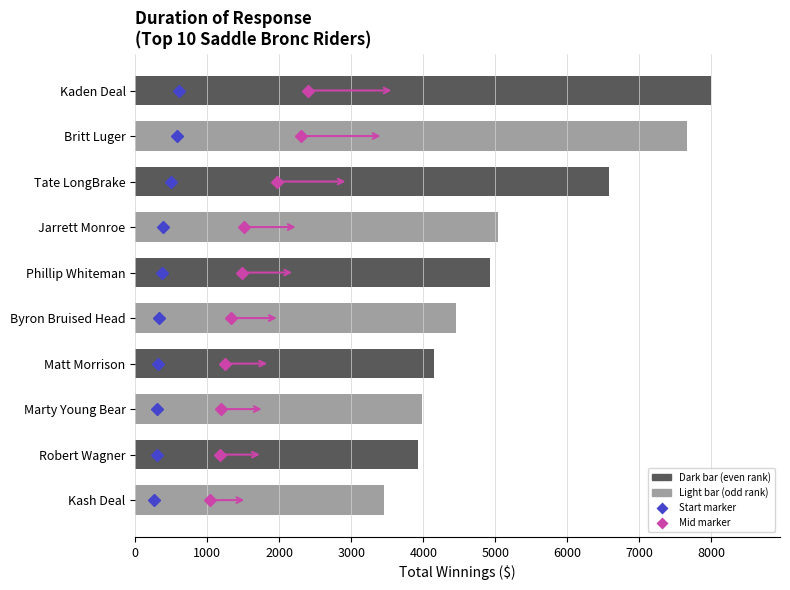

Reading top to bottom, list all the values displayed in this chart.

Kaden Deal=7996.4	Britt Luger=7657.1	Tate LongBrake=6576.9	Jarrett Monroe=5036.9	Phillip Whiteman=4929.0	Byron Bruised Head=4452.1	Matt Morrison=4155.9	Marty Young Bear=3986.8	Robert Wagner=3931.3	Kash Deal=3452.3